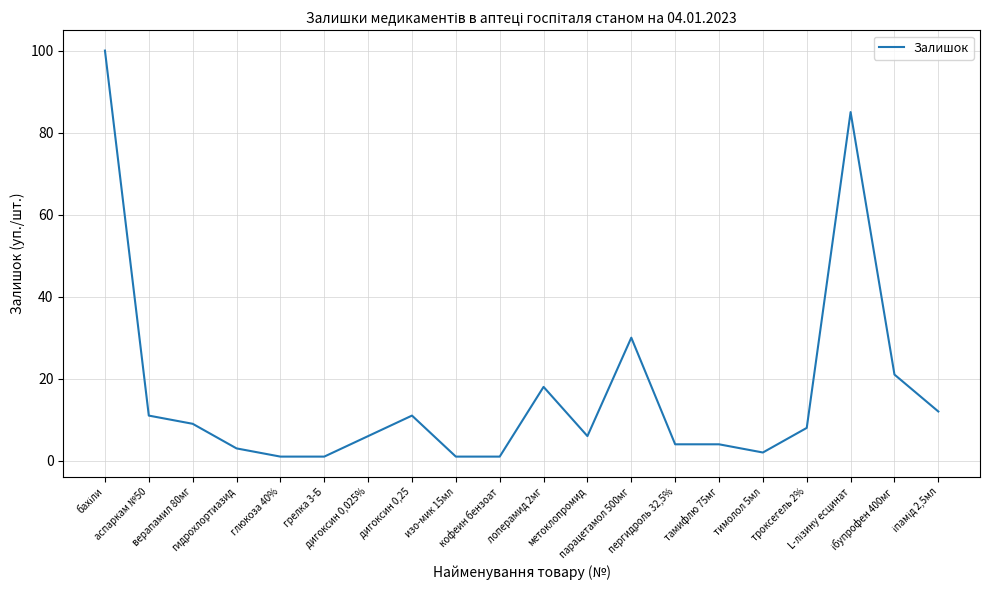

What is the maximum value shown in the chart?

100